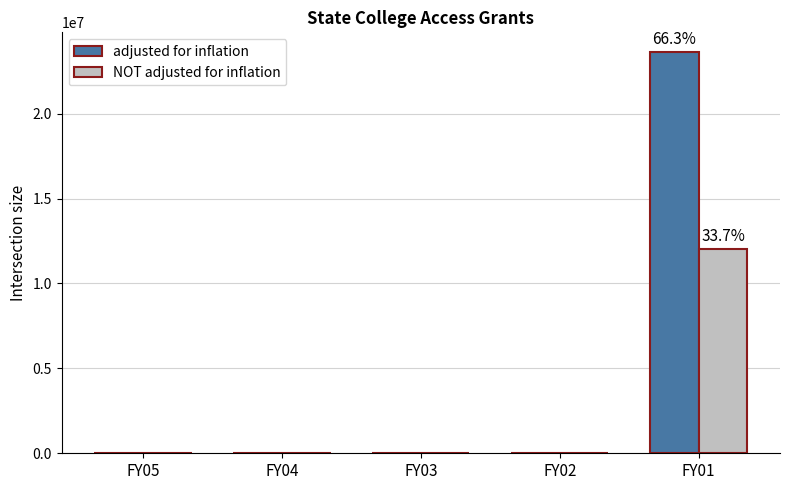

The value of NOT adjusted for inflation at FY04 is 0. True or false?

True